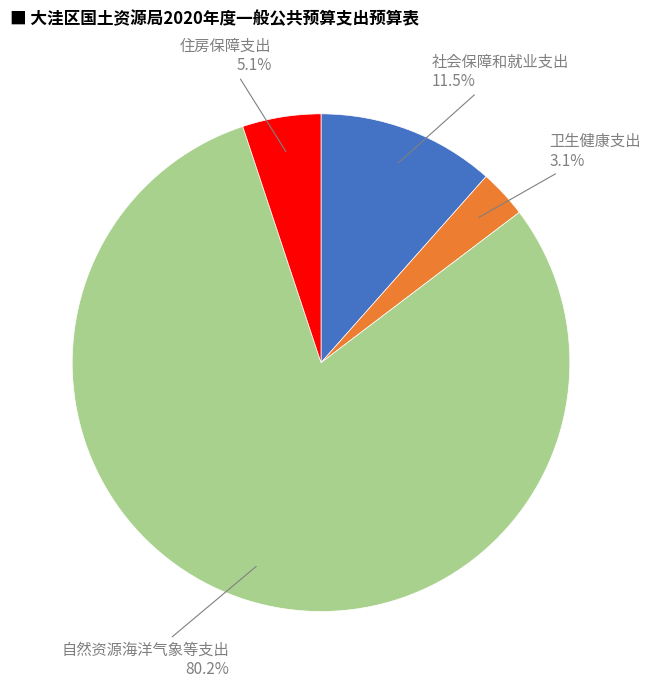

Is there any slice that represents more than half of the pie?

Yes